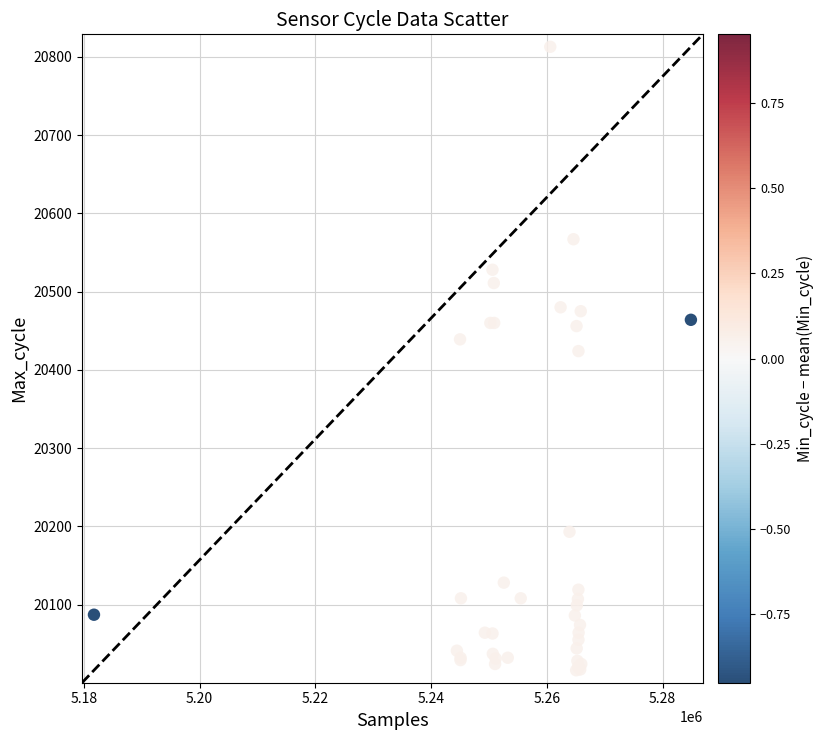

What Y value in the scatter plot is closest to 20414?

20424